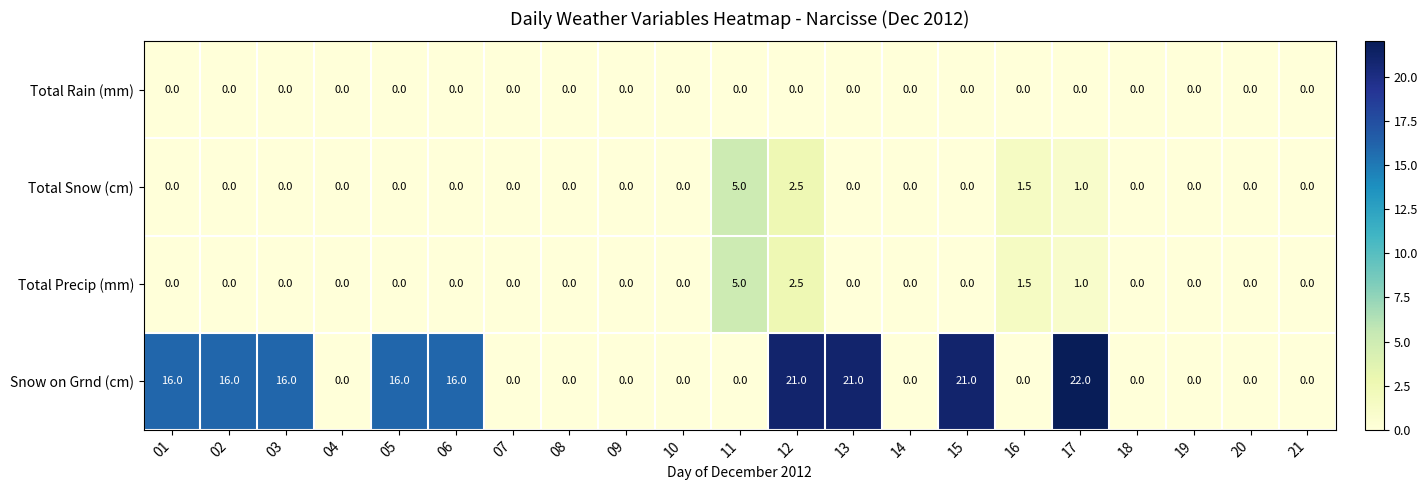

Which series has the widest spread of values?

Snow on Grnd (cm)